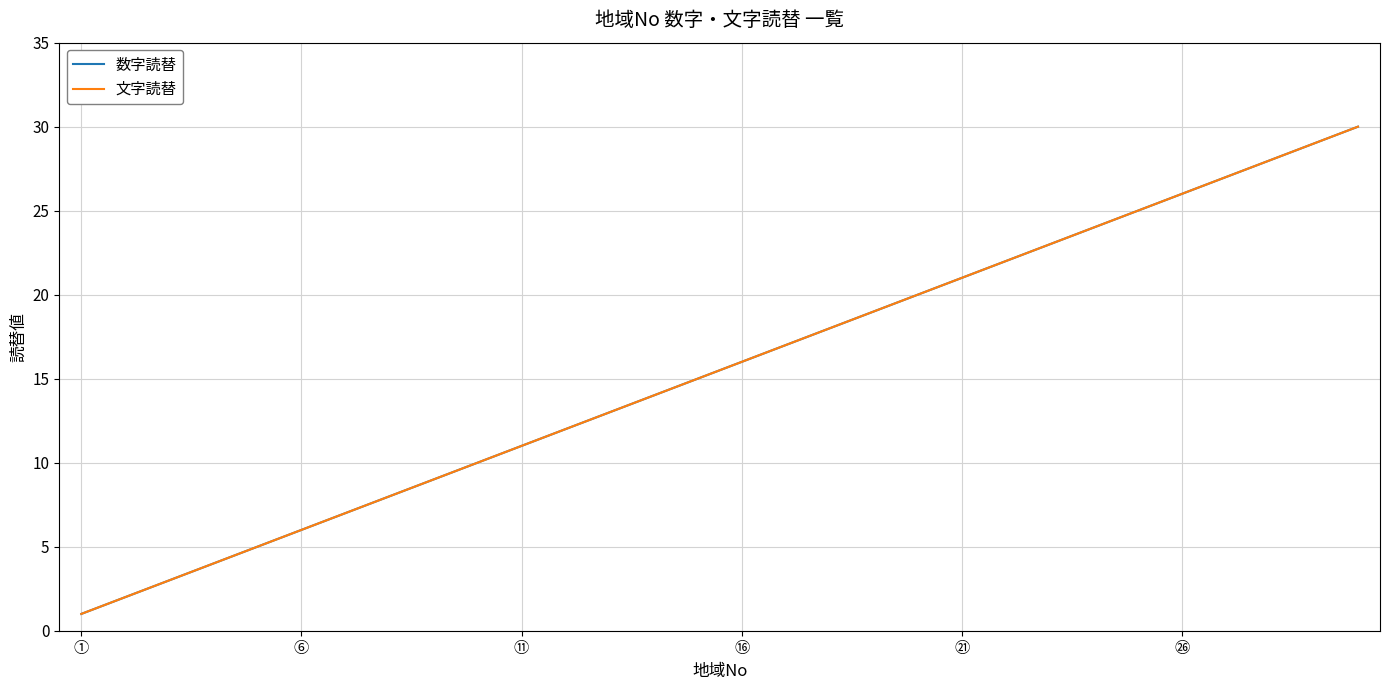

Does the chart have visible grid lines?

Yes